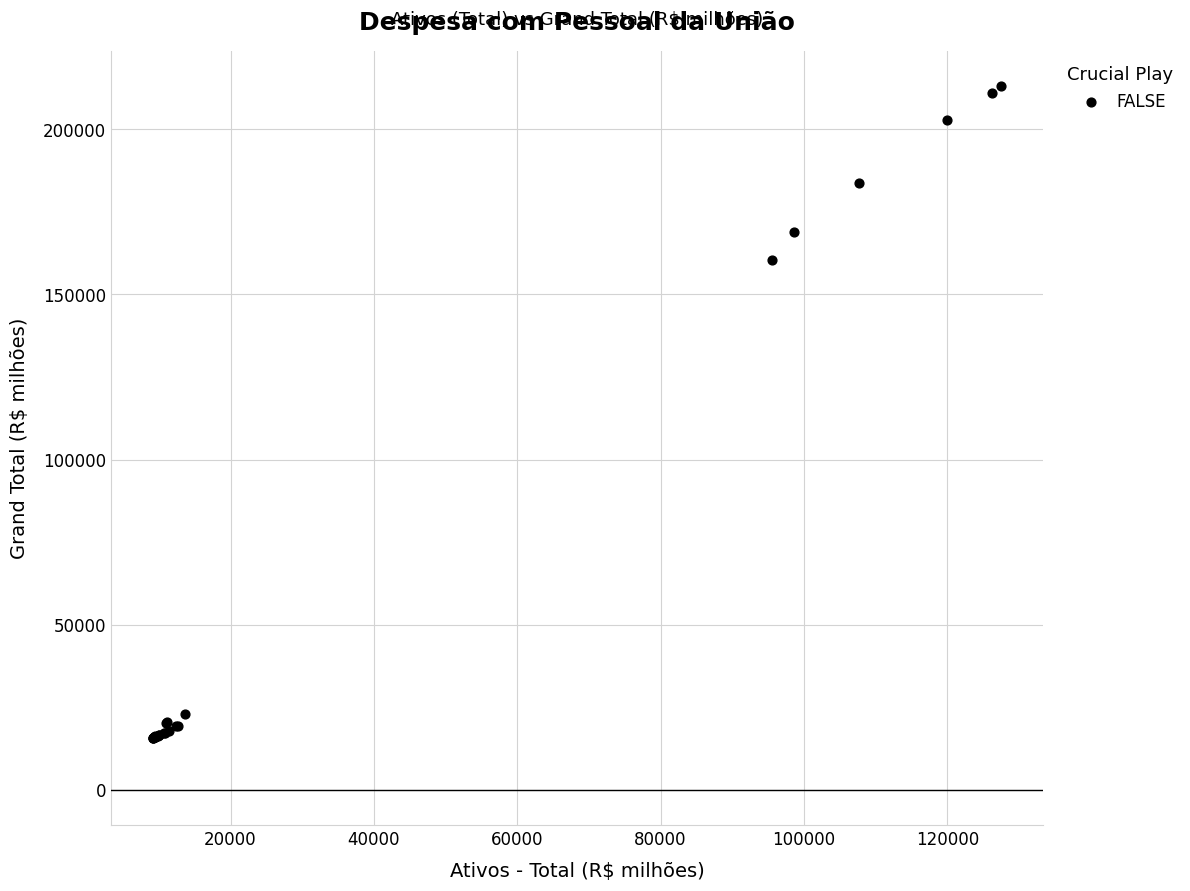

What Y value in the scatter plot is closest to 114401?

160413.3